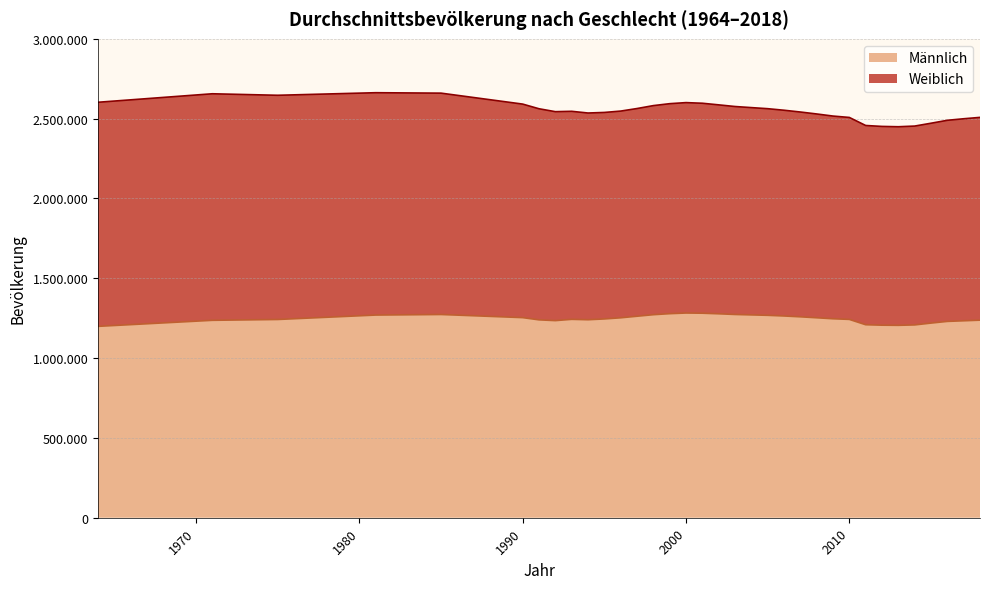

What is the change in value from 2010 to 2016?

-12500